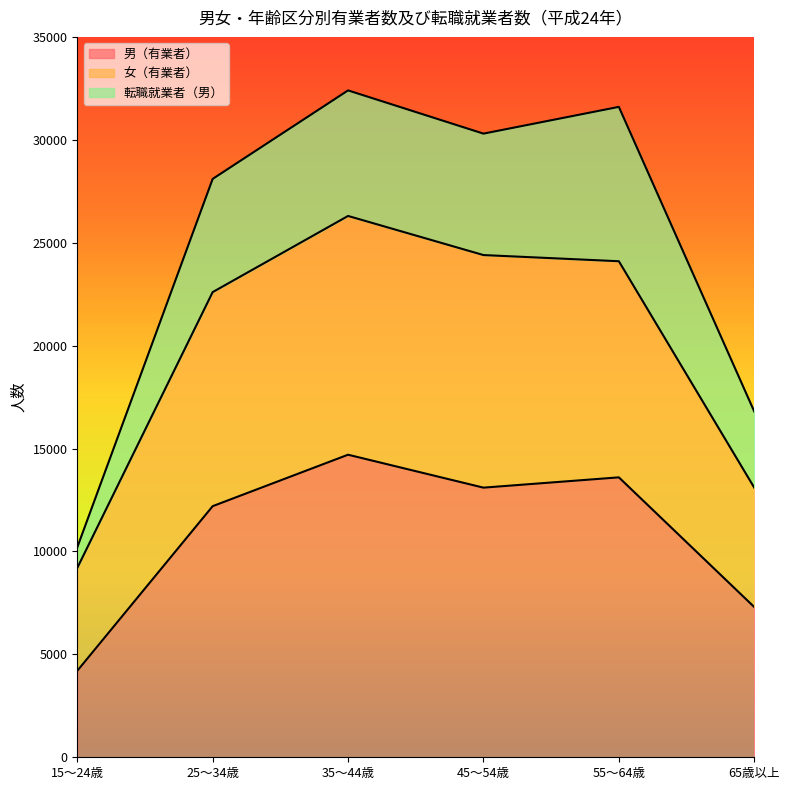

The value of 男（有業者） at 65歳以上 is 2599. True or false?

False